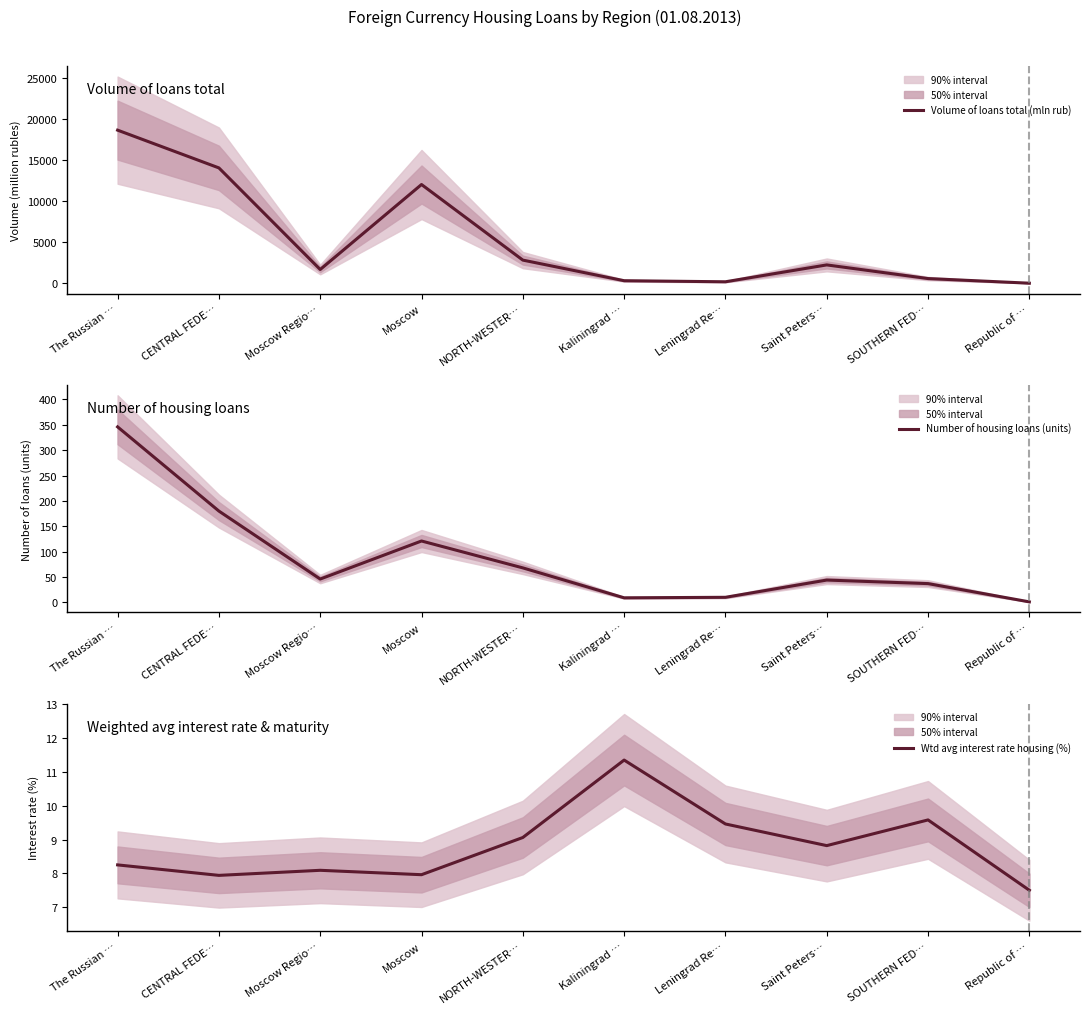

Reading left to right, list all the values displayed in this chart.

Volume of loans total (mln rub): The Russian …=18686.0	CENTRAL FEDE…=14080.0	Moscow Regio…=1682.0	Moscow=12053.0	NORTH-WESTER…=2830.0	Kaliningrad …=316.0	Leningrad Re…=185.0	Saint Peters…=2244.0	SOUTHERN FED…=578.0	Republic of …=13.0
Number of housing loans (units): The Russian …=346.0	CENTRAL FEDE…=180.0	Moscow Regio…=46.0	Moscow=121.0	NORTH-WESTER…=68.0	Kaliningrad …=9.0	Leningrad Re…=10.0	Saint Peters…=44.0	SOUTHERN FED…=37.0	Republic of …=1.0
Wtd avg interest rate housing (%): The Russian …=8.2	CENTRAL FEDE…=7.9	Moscow Regio…=8.1	Moscow=8.0	NORTH-WESTER…=9.1	Kaliningrad …=11.3	Leningrad Re…=9.5	Saint Peters…=8.8	SOUTHERN FED…=9.6	Republic of …=7.5